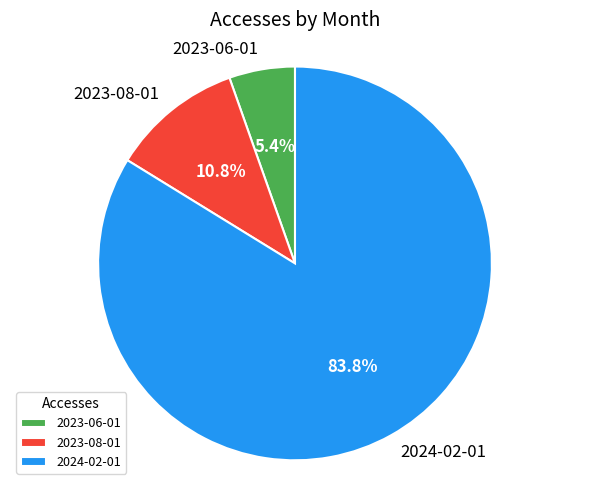

To the nearest percent, what is the difference between the 2023-06-01 and 2024-02-01 slice percentages?

78%